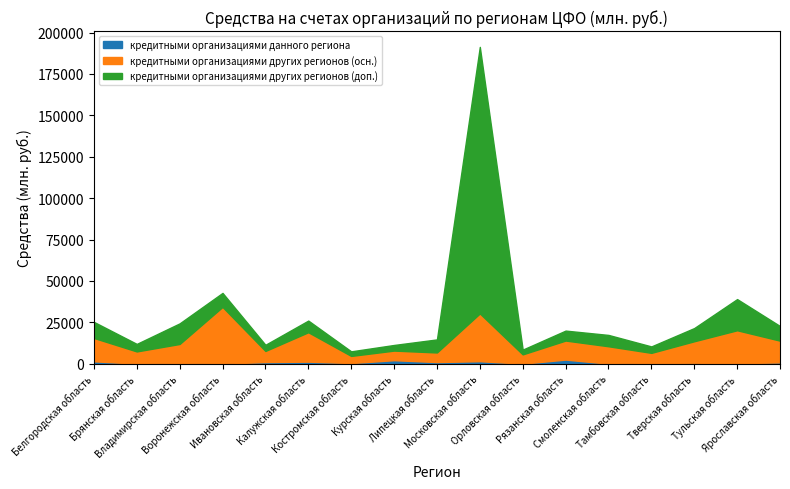

True or false: кредитными организациями данного региона and кредитными организациями других регионов (область) cross at least once.

False